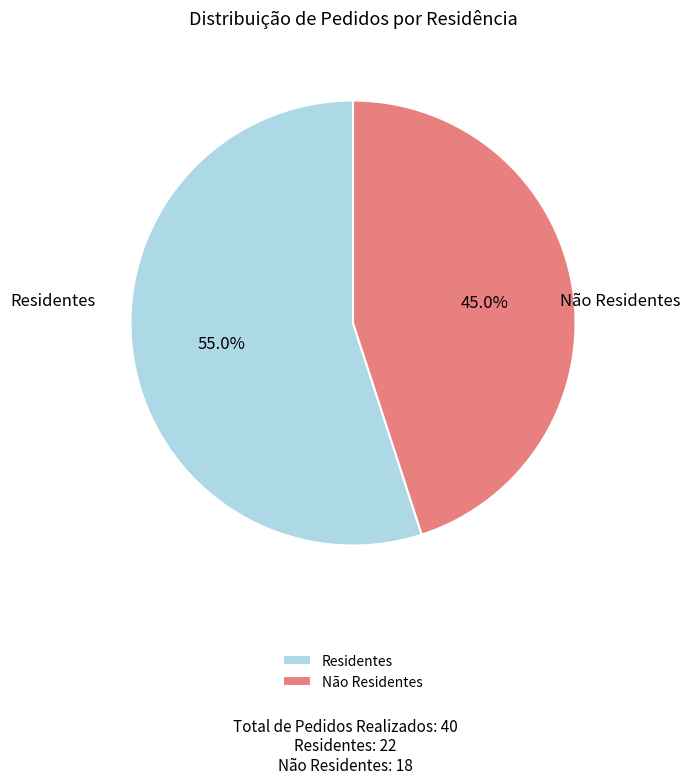

Rank the categories by value from highest to lowest.

Residentes, Não Residentes